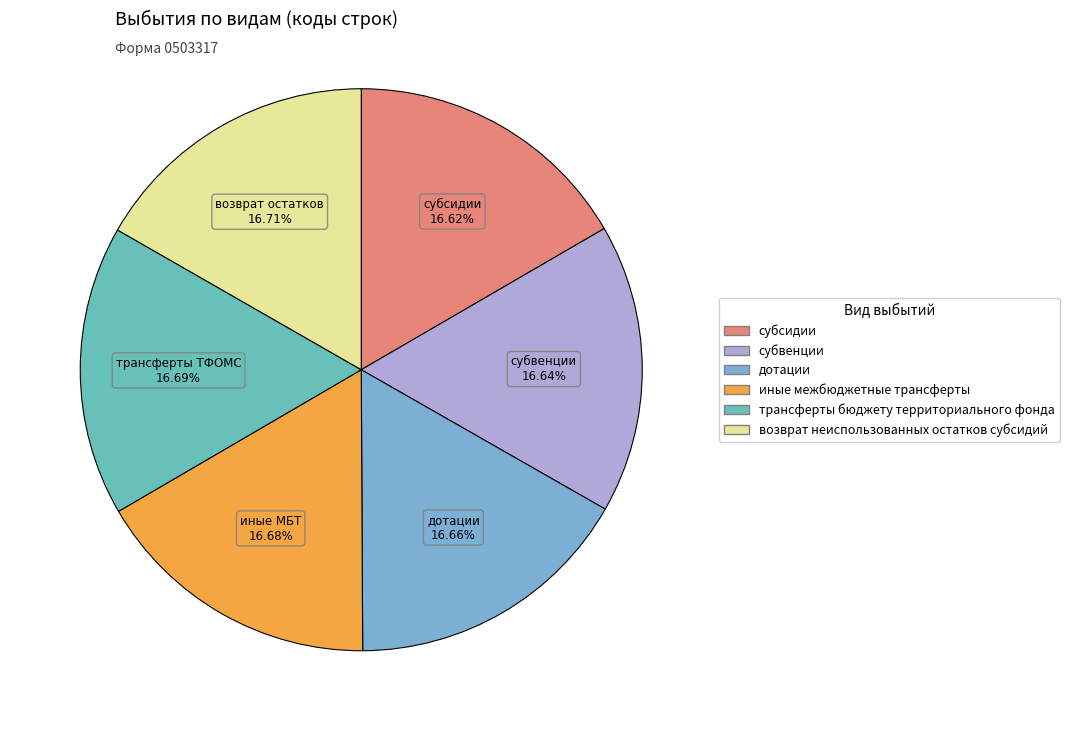

The иные межбюджетные трансферты slice represents 17% of the pie. True or false?

True